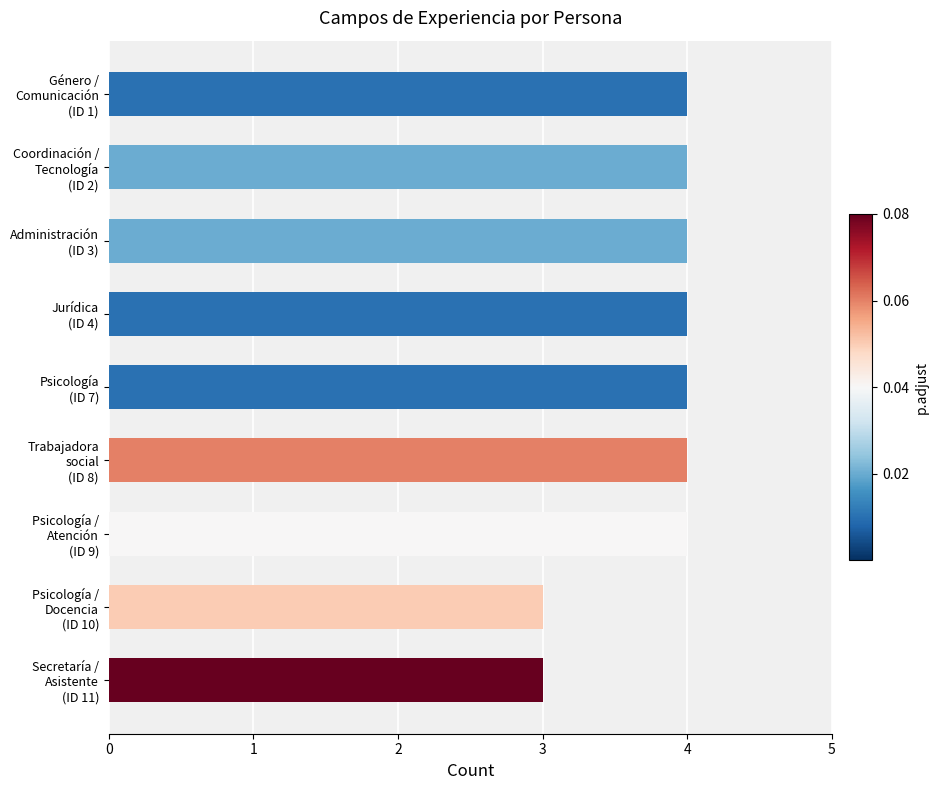

Are the bars grouped side by side (vs. stacked)?

No